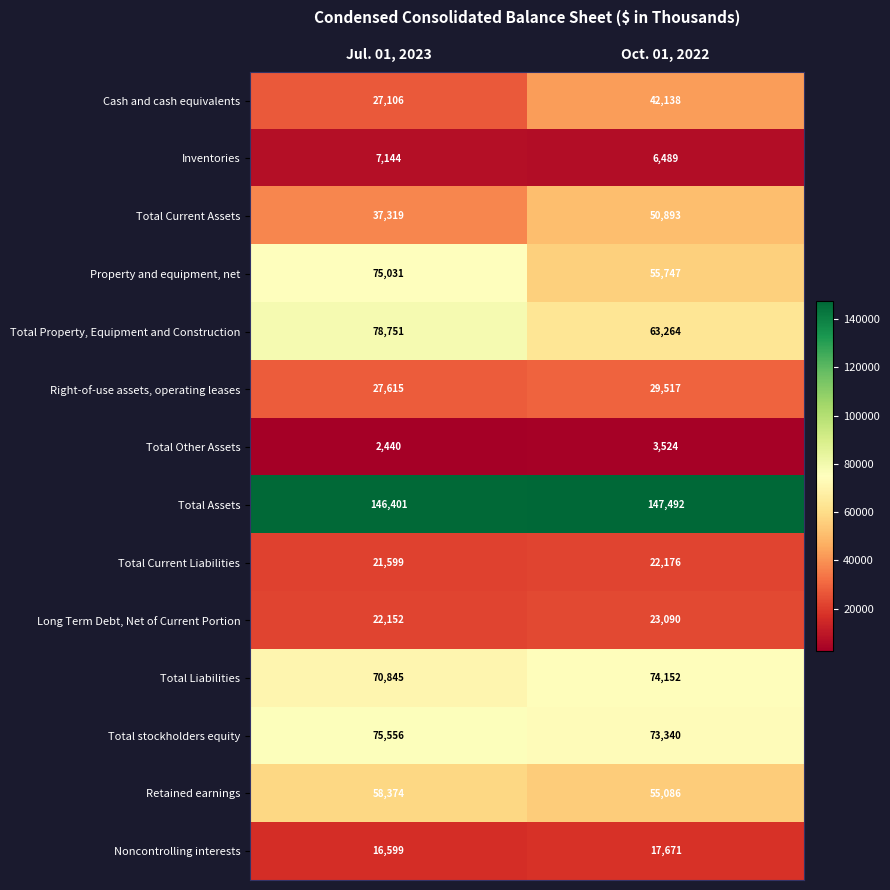

The value of Total Property, Equipment and Construction at Jul. 01, 2023 is 78751. True or false?

True